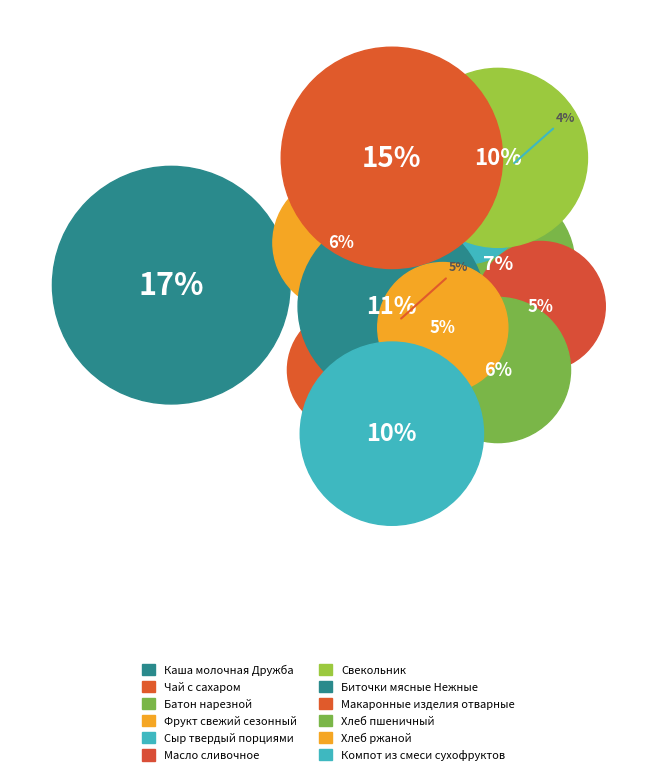

Does Компот из смеси сухофруктов represent more than half of the total?

No